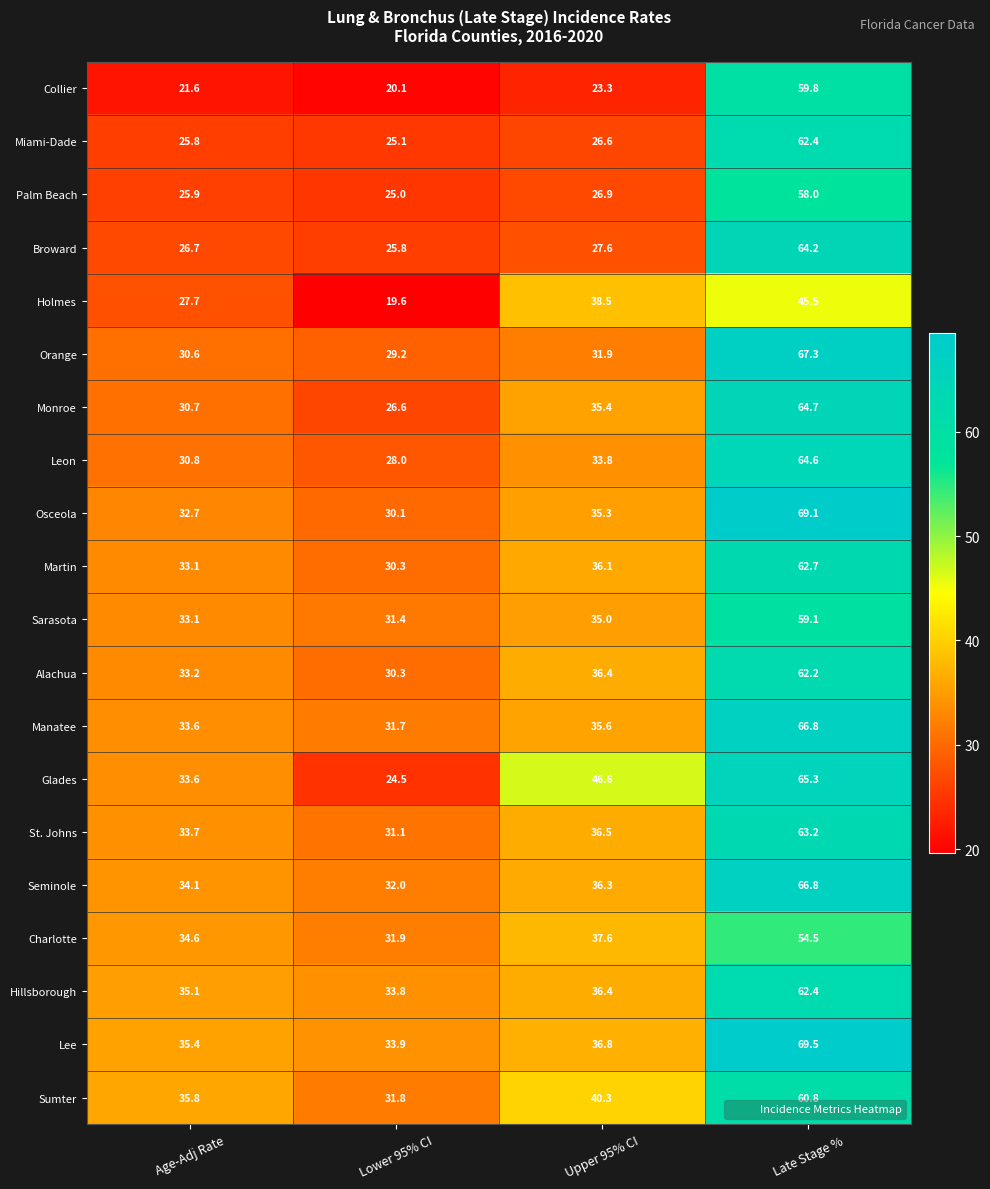

Rank the categories by Leon value from highest to lowest.

Late Stage %, Upper 95% CI, Age-Adj Rate, Lower 95% CI